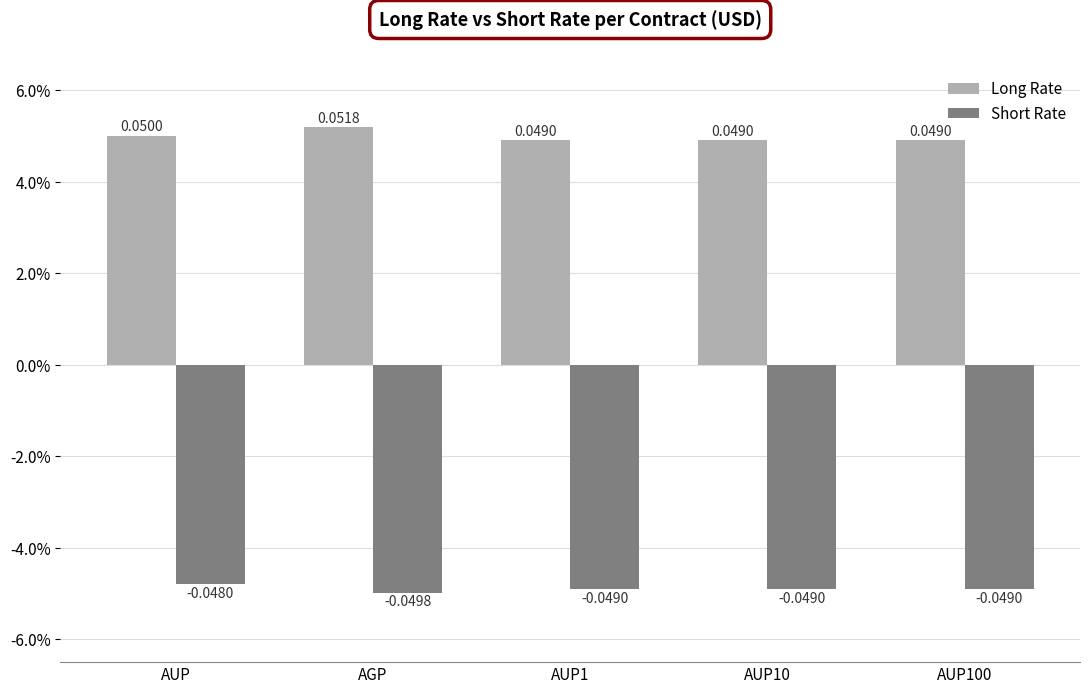

The value of Short Rate at AUP1 is -0.0. True or false?

True